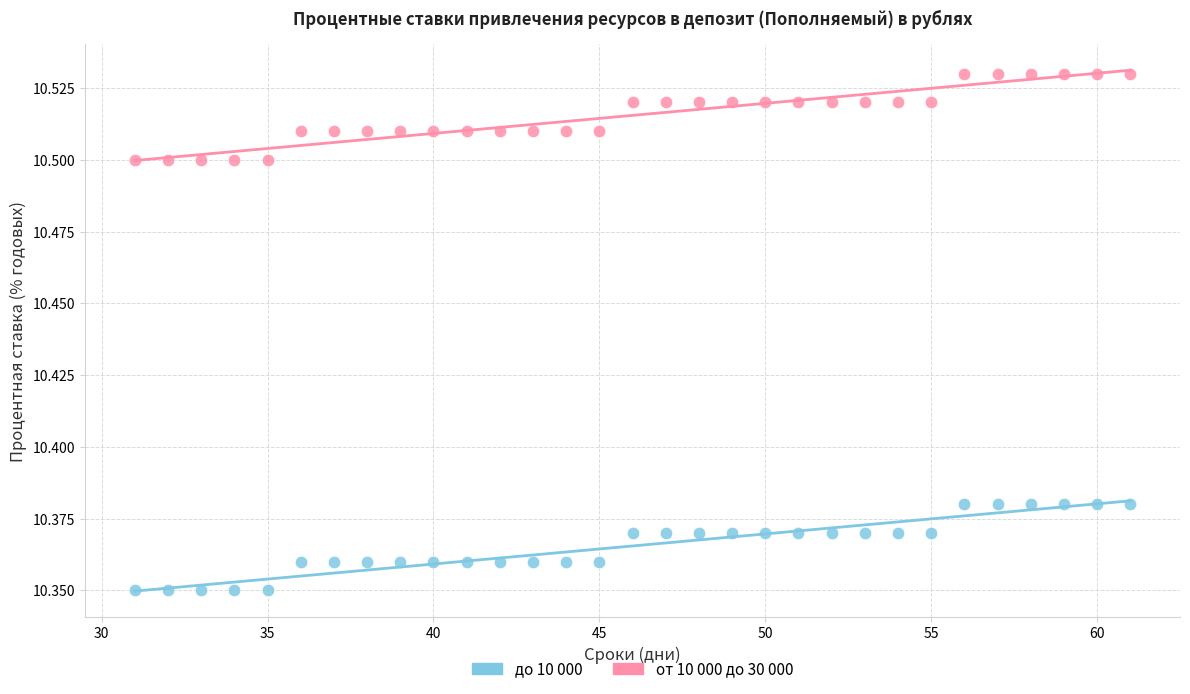

Across all data points, what is the range of X values (max minus min)?

30.0